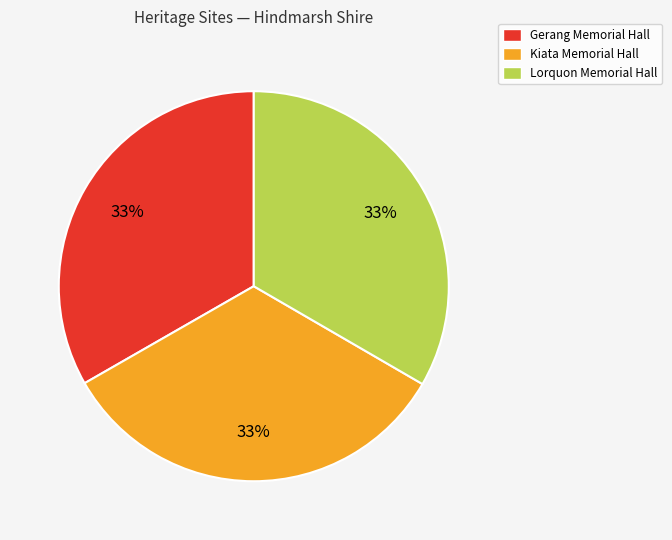

Does Kiata Memorial Hall represent more than half of the total?

No